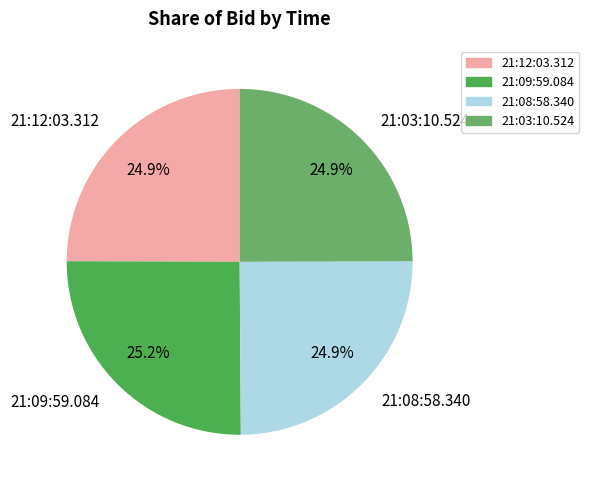

Is it true that 21:03:10.524 is 35% of the pie?

False